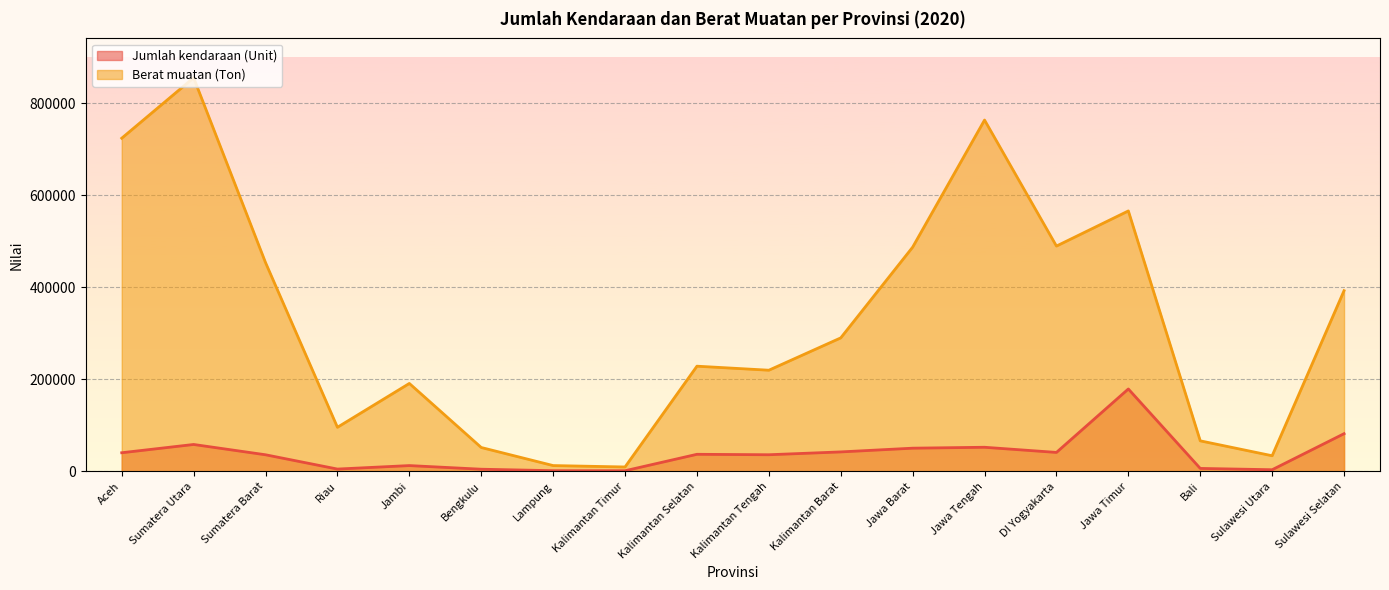

Which series changed the most between Aceh and Lampung?

Berat muatan (Ton)